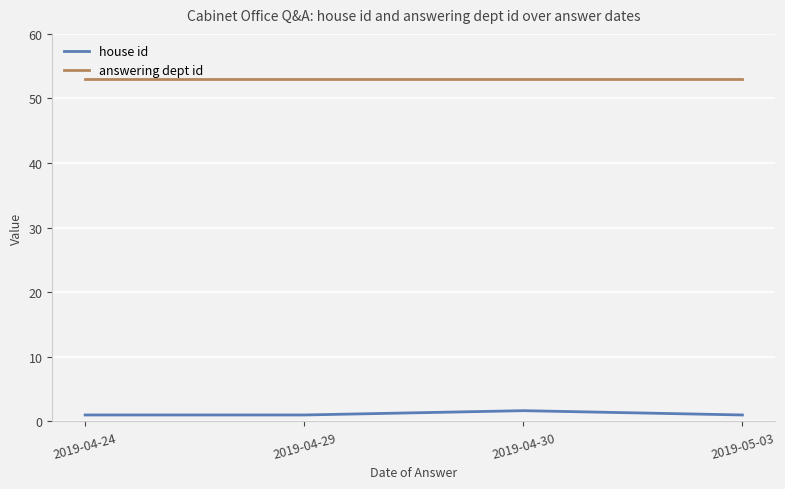

True or false: house id has more than 1 points higher than both neighbors.

False